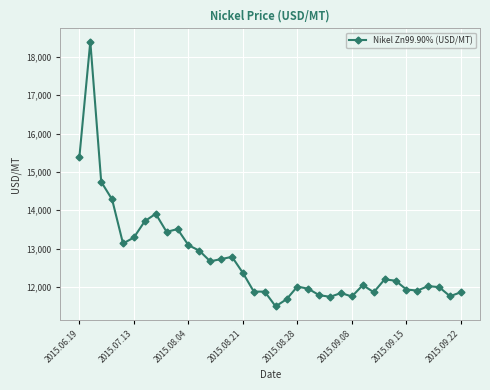

What is the average value?

12728.2